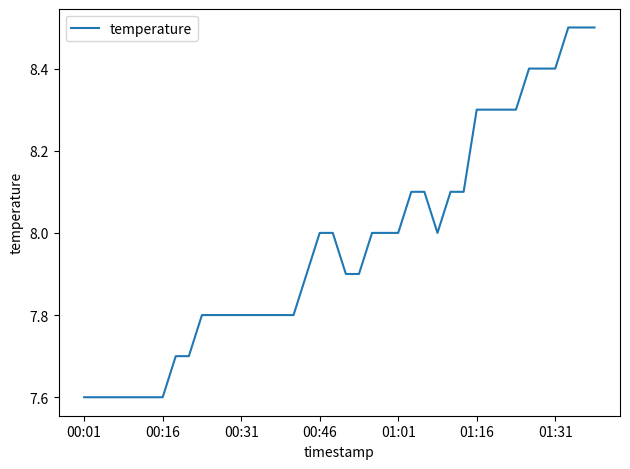

What is the maximum value shown in the chart?

8.5